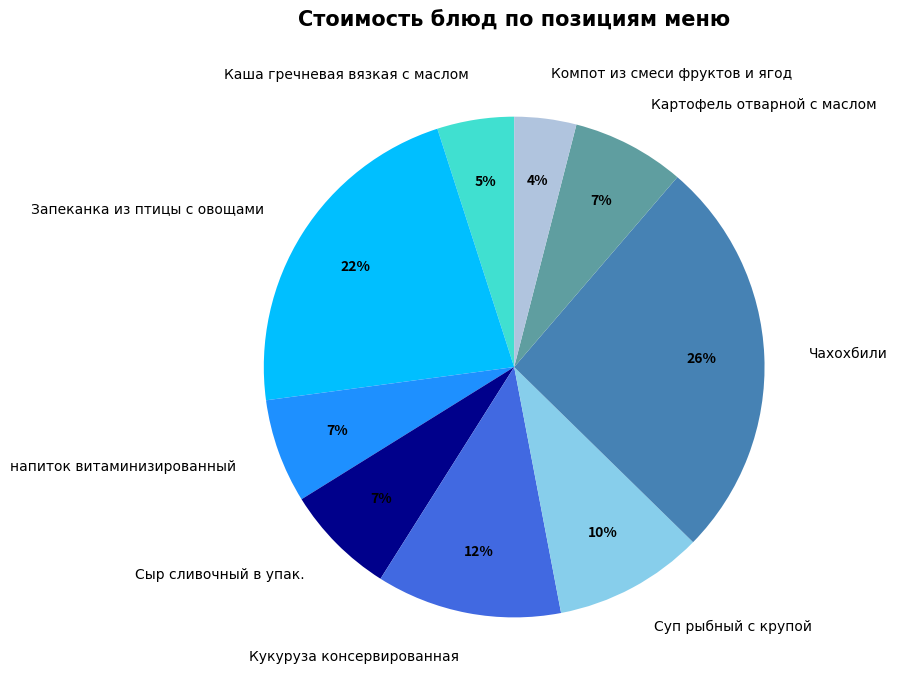

Combined, do Запеканка из птицы с овощами and напиток витаминизированный account for over 50%?

No